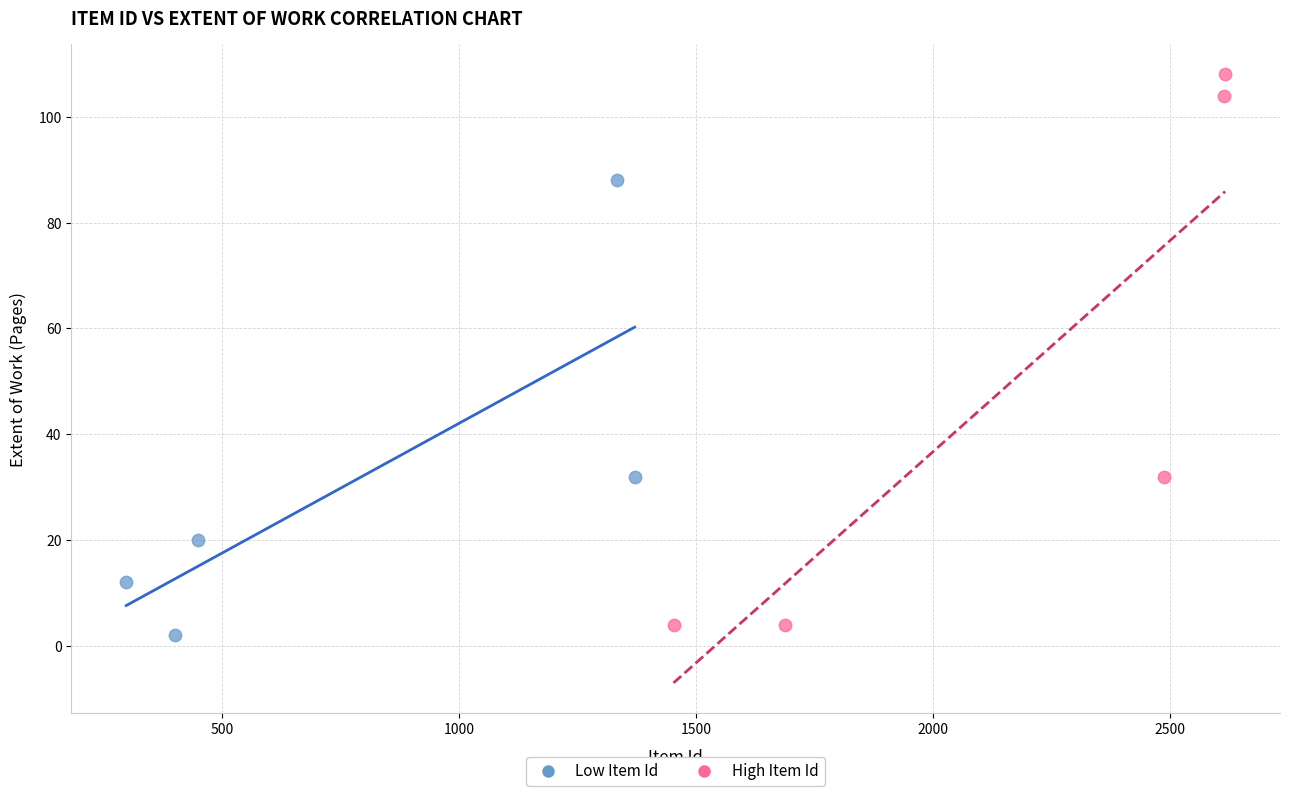

Which series contains the highest Y value?

High Item Id